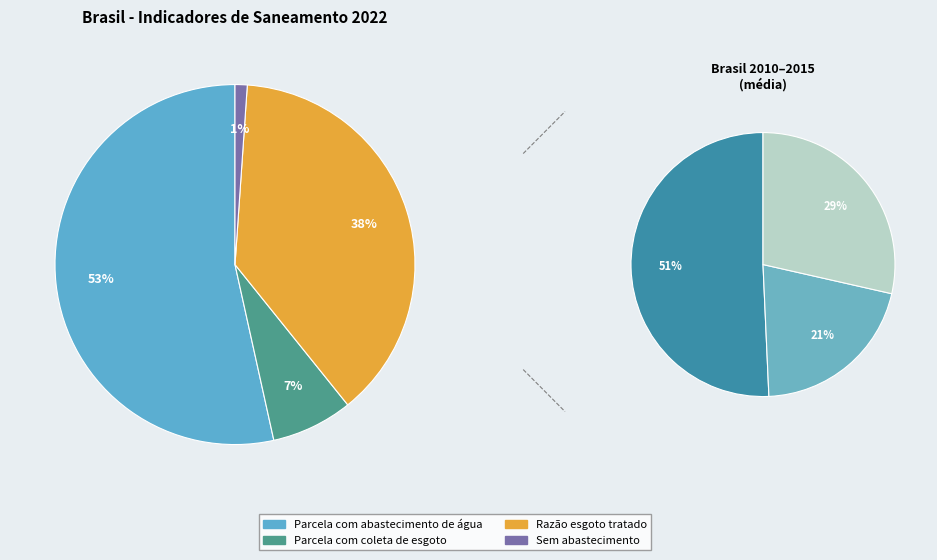

Does 2011 represent more than half of the total?

No